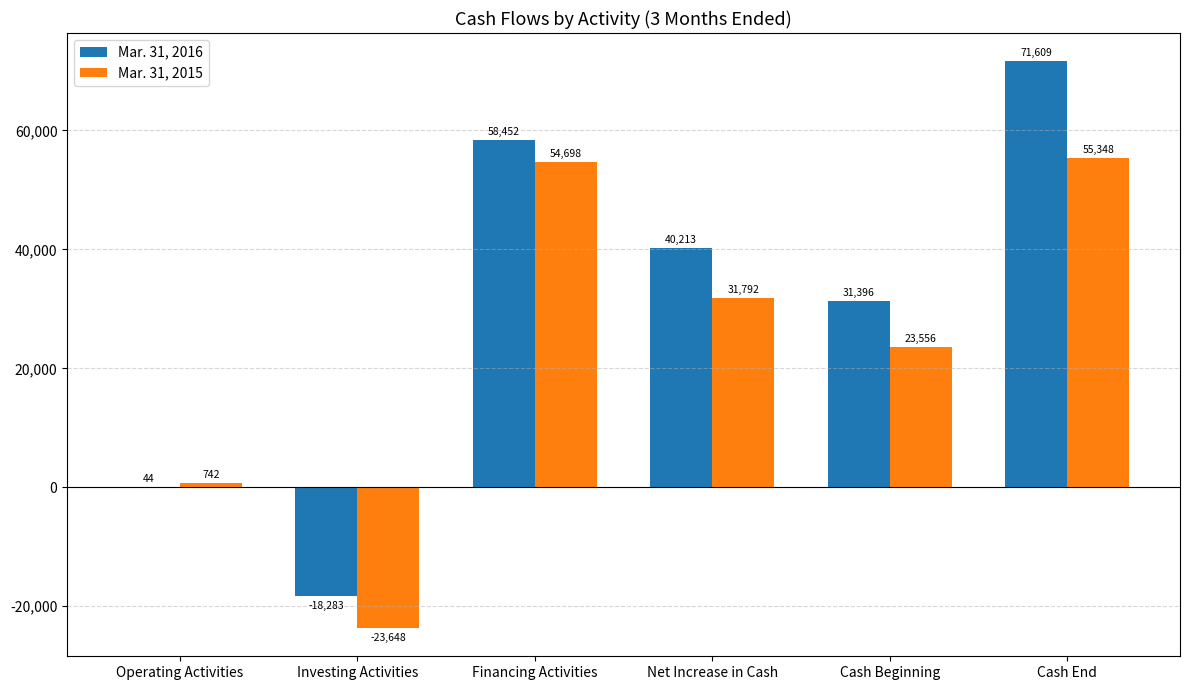

At which label does Mar. 31, 2016 reach its peak?

Cash End